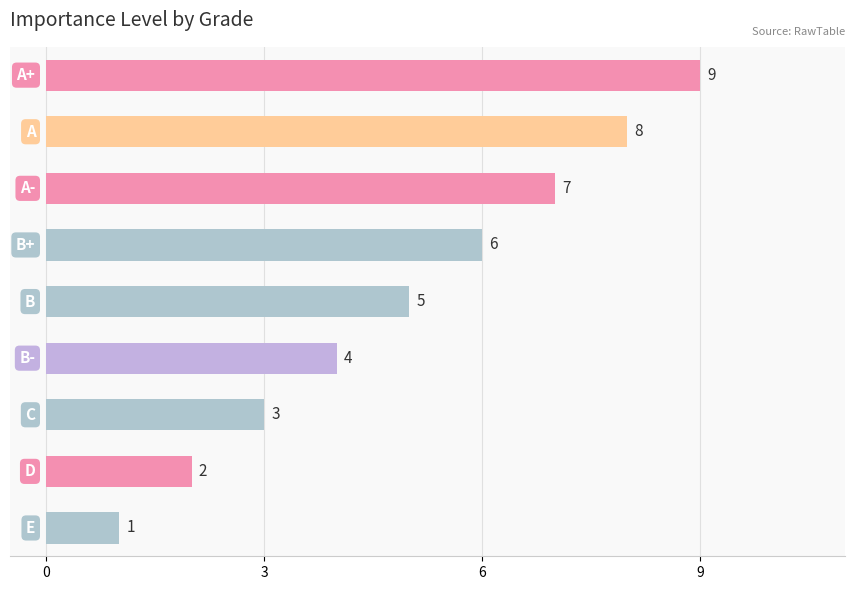

Count the values in the range 3 to 7.

5